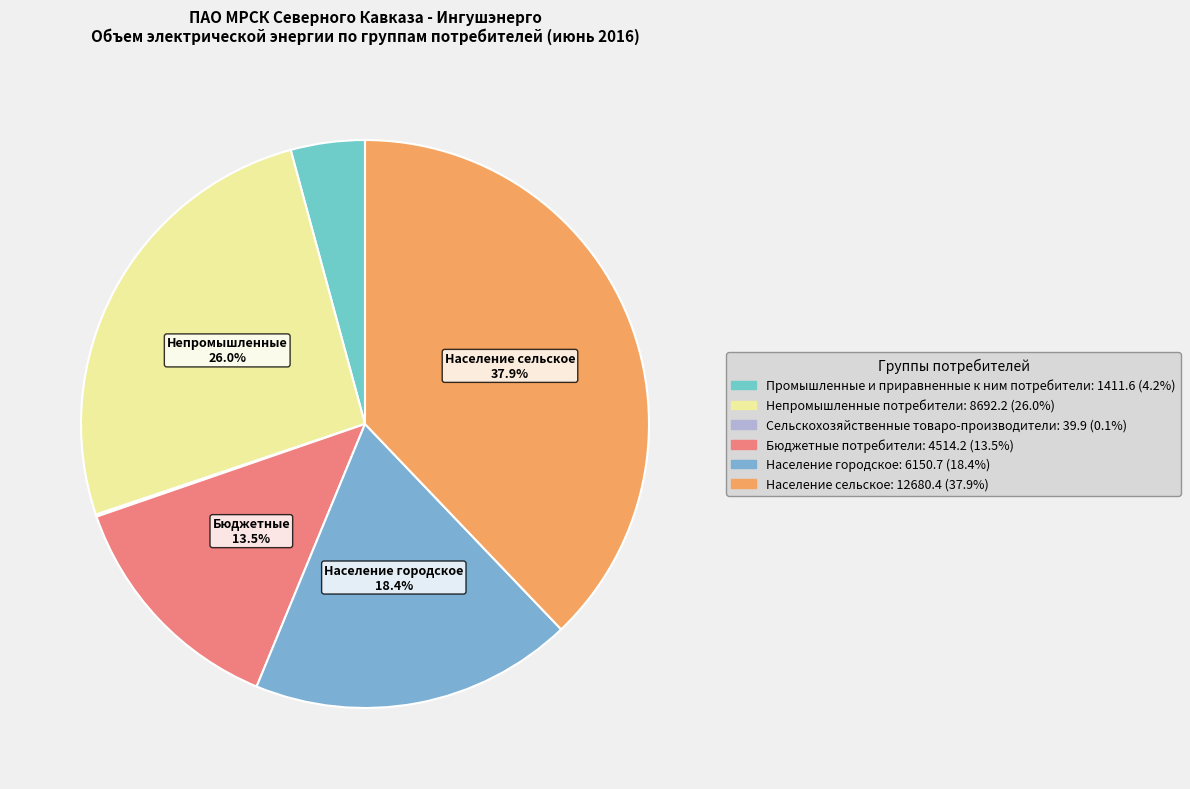

How many segments does this pie chart have?

6